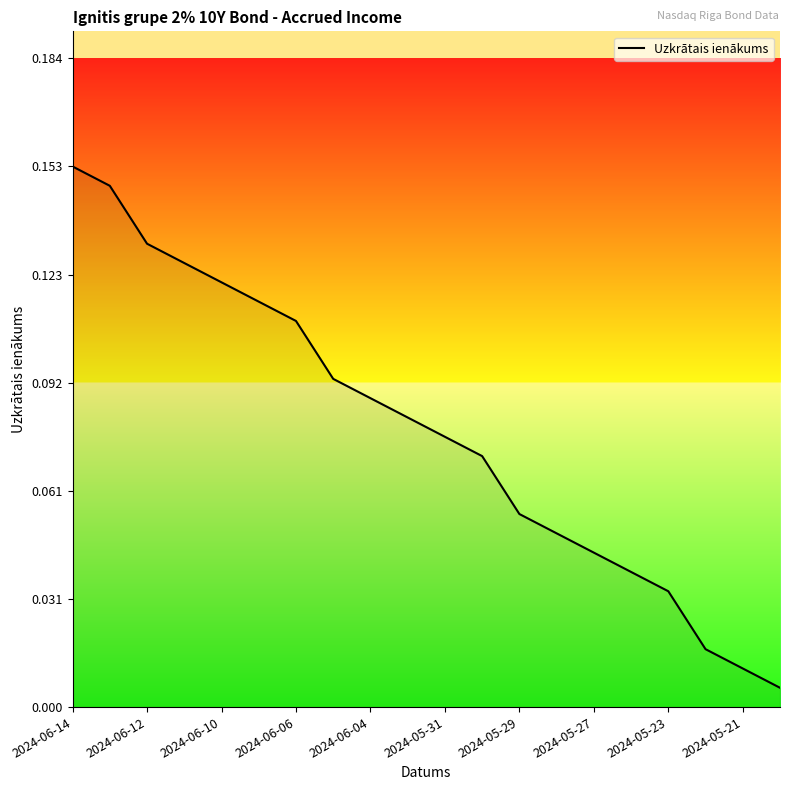

What is the value of the 10th point from the left?

0.1